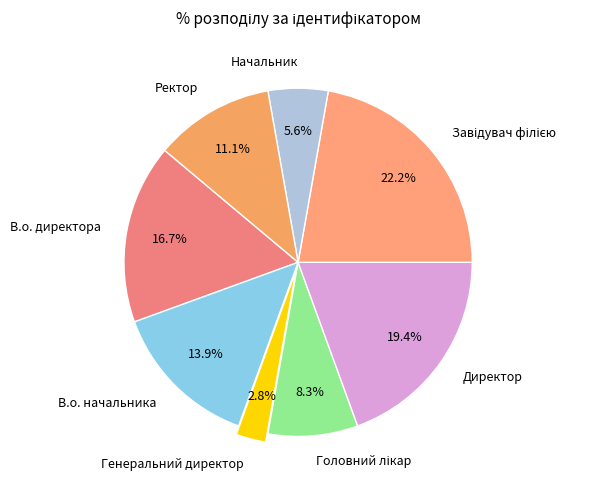

Approximately how many times larger is the value at В.о. директора compared to В.о. начальника?

1.2